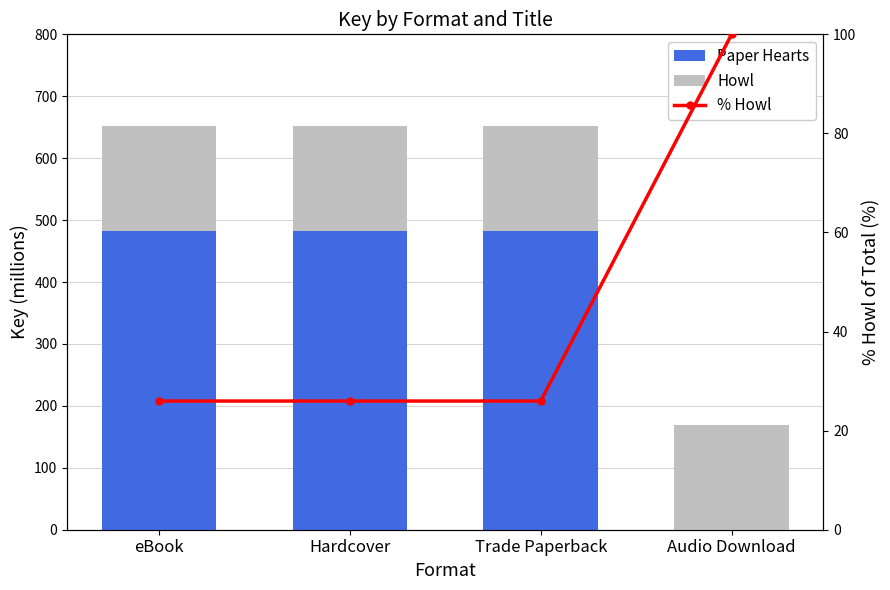

Which label corresponds to the smallest value in the chart?

Audio Download